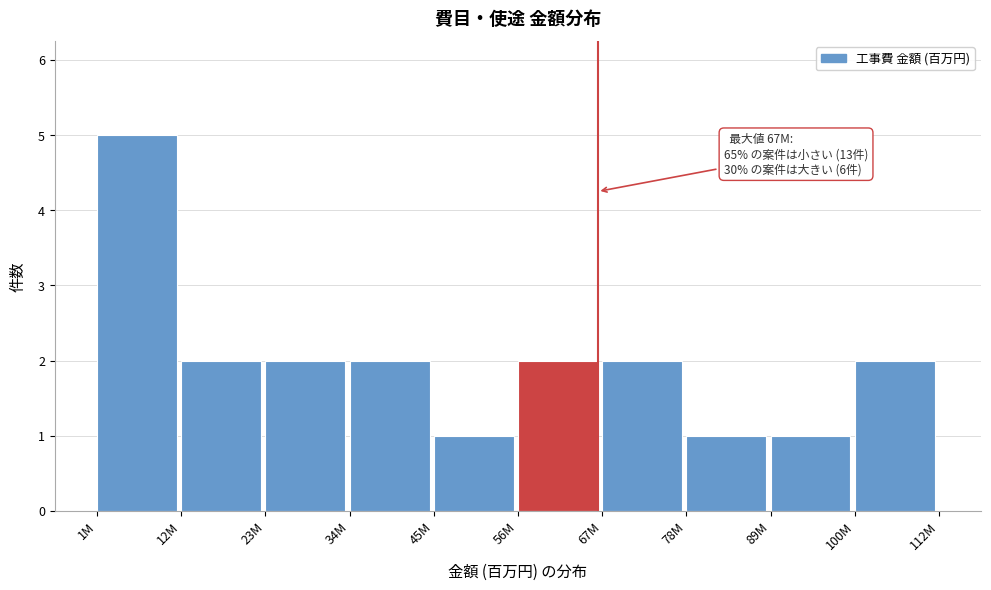

Reading left to right, extract all data points from this chart.

5	2	2	2	1	2	2	1	1	2